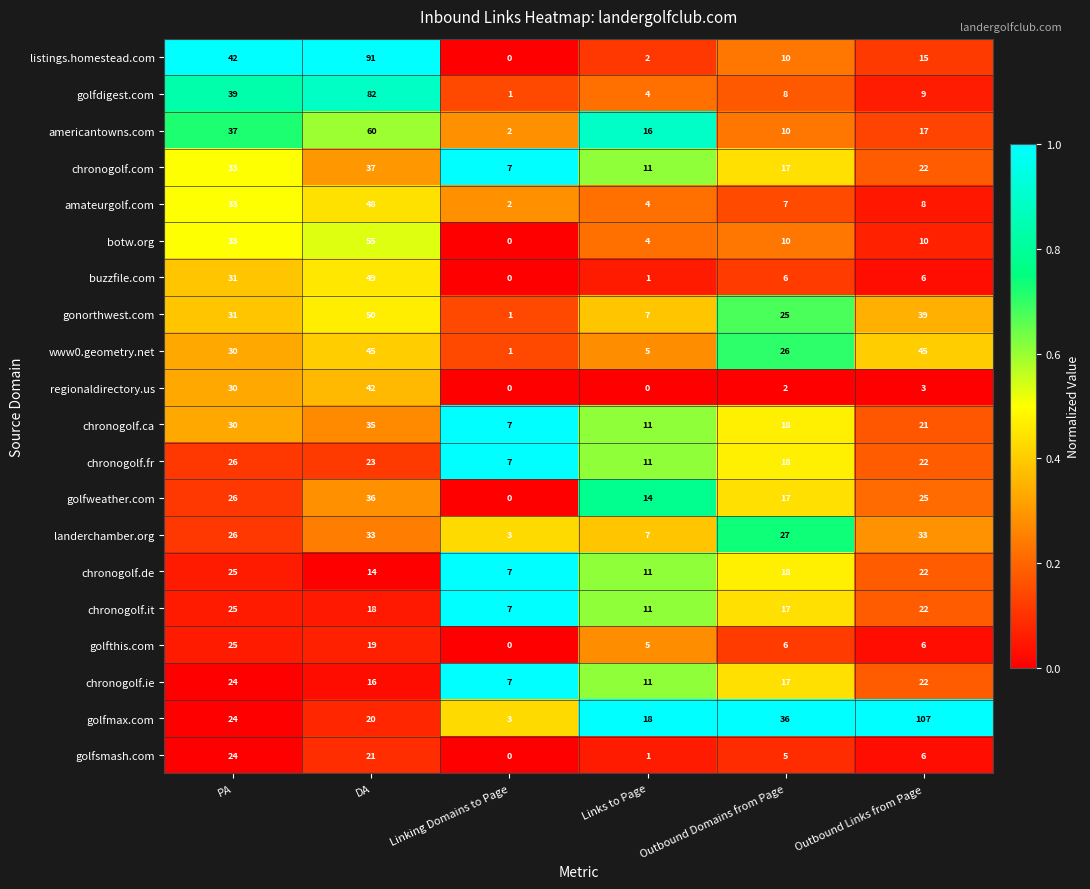

What is the average value of the regionaldirectory.us series?

13